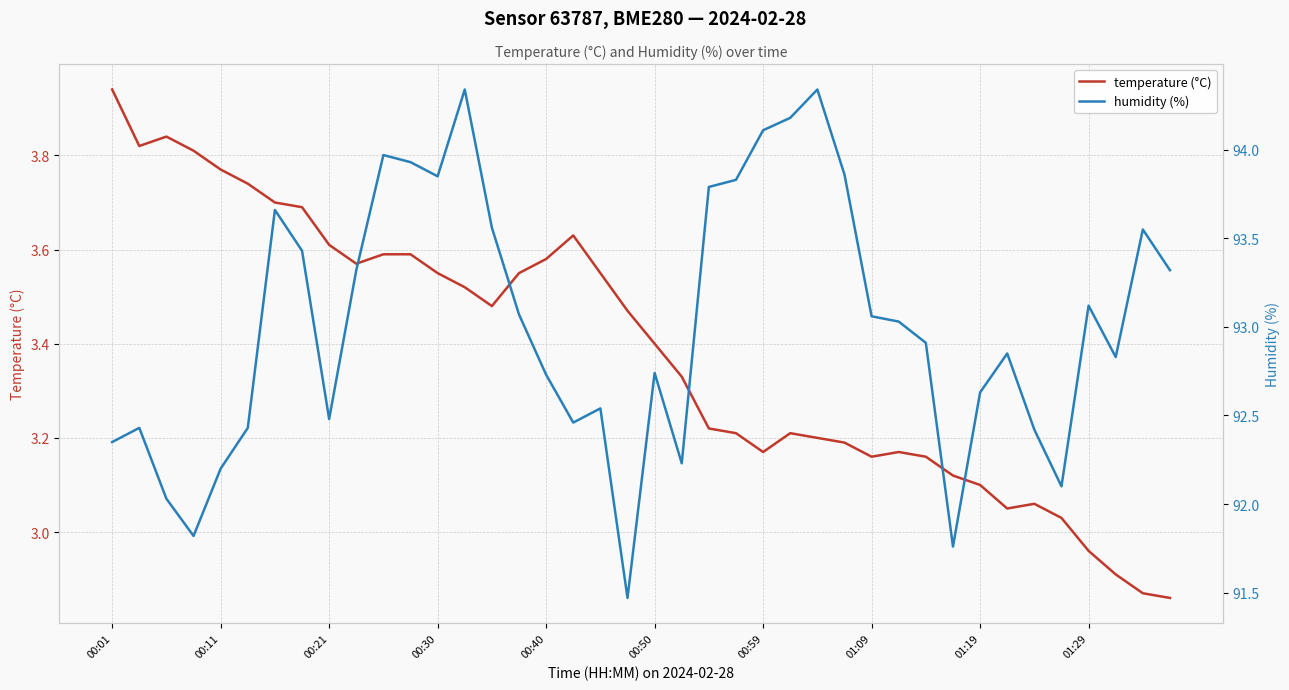

True or false: temperature (°C) has a value of 3.1 at 01:19.

True